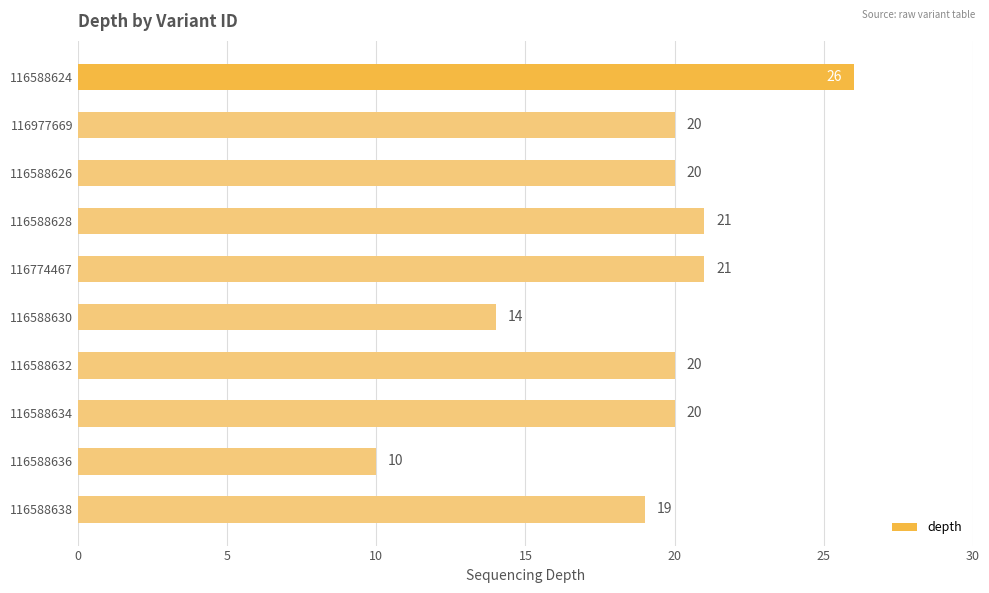

What is the sum of all values?

191